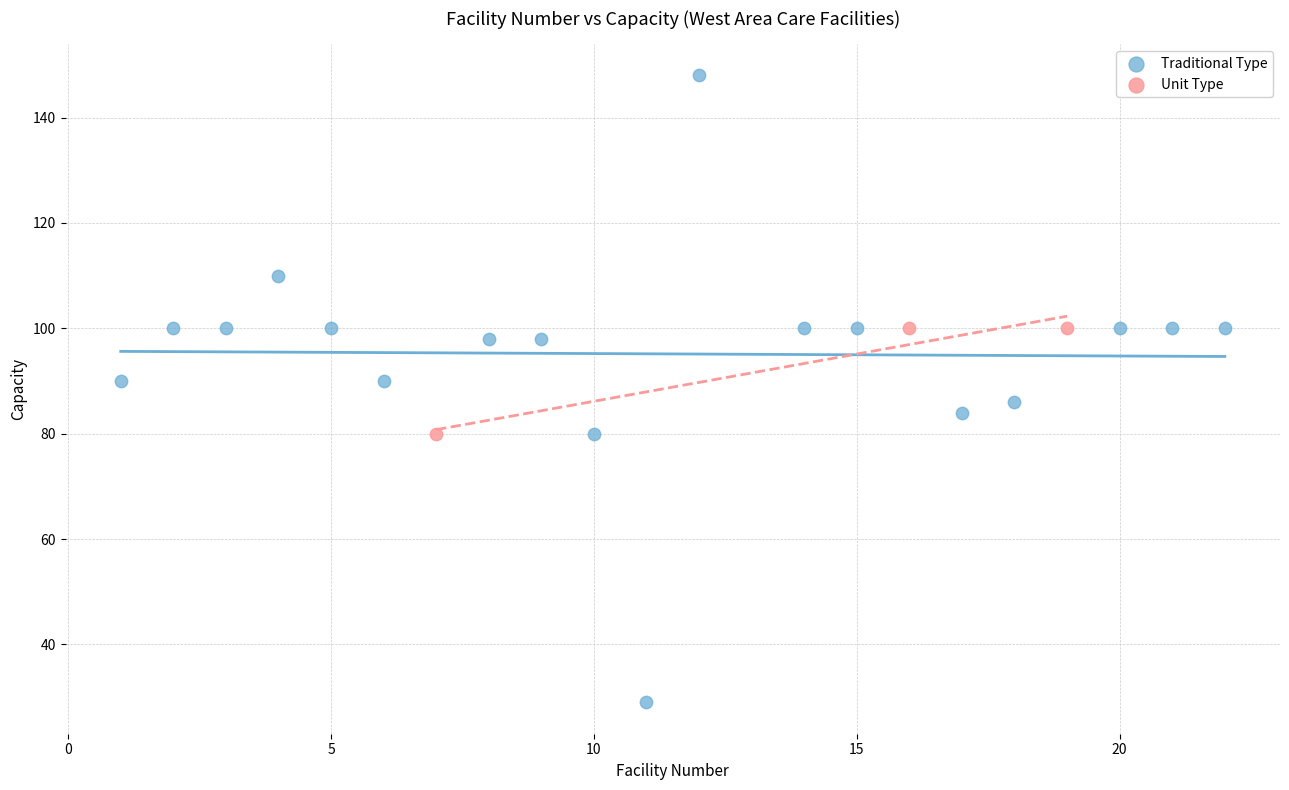

Which series has the largest Y range (max minus min)?

Traditional Type